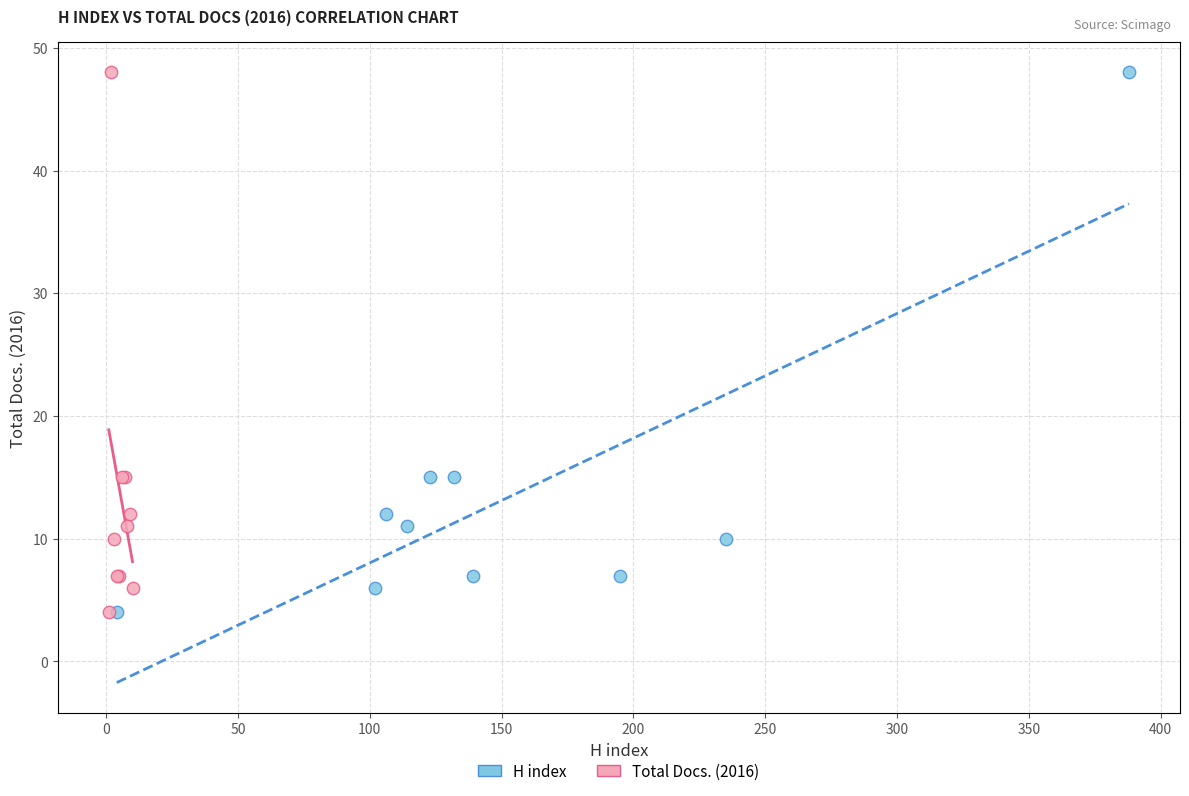

What are all the series names shown in the legend?

H index, Total Docs. (2016)